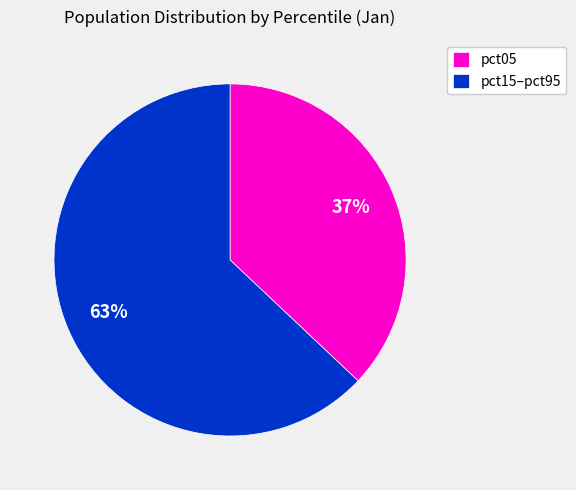

What percentage is the pct15–pct95 slice, to the nearest percent?

63%